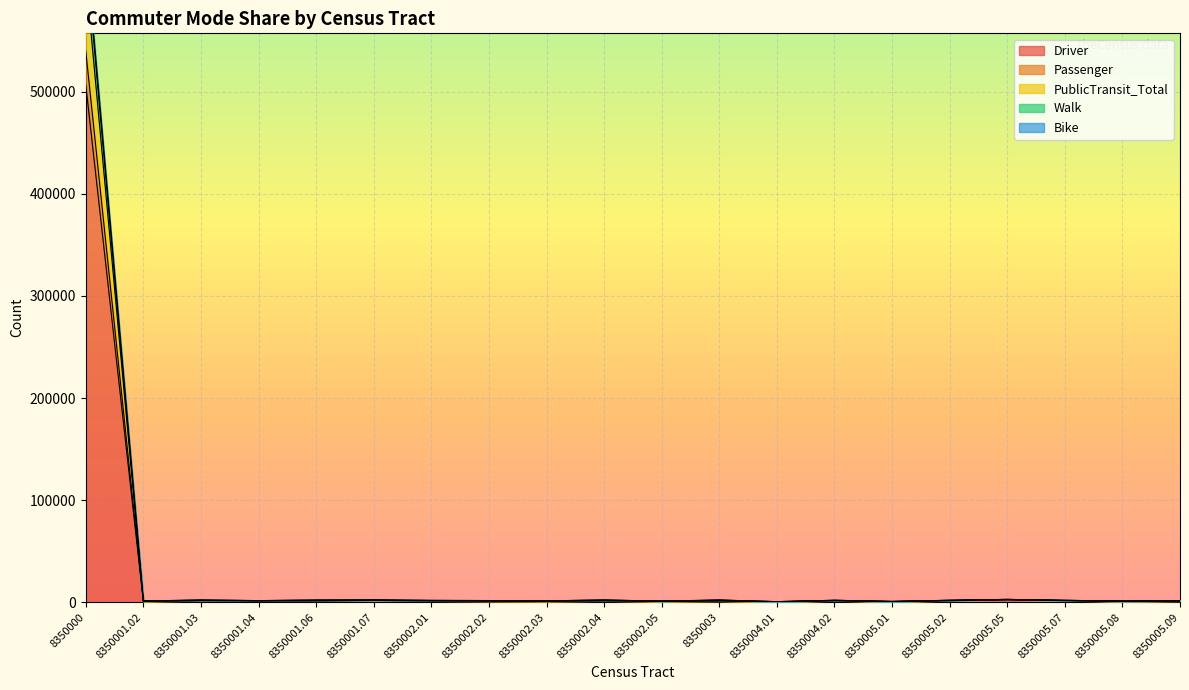

How many data points does each series have?

20